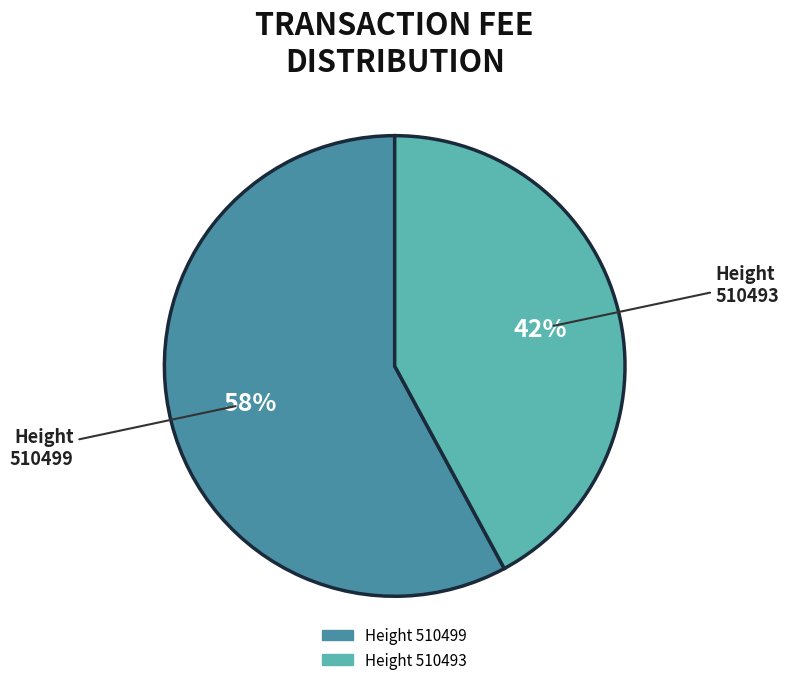

How many segments does this pie chart have?

2